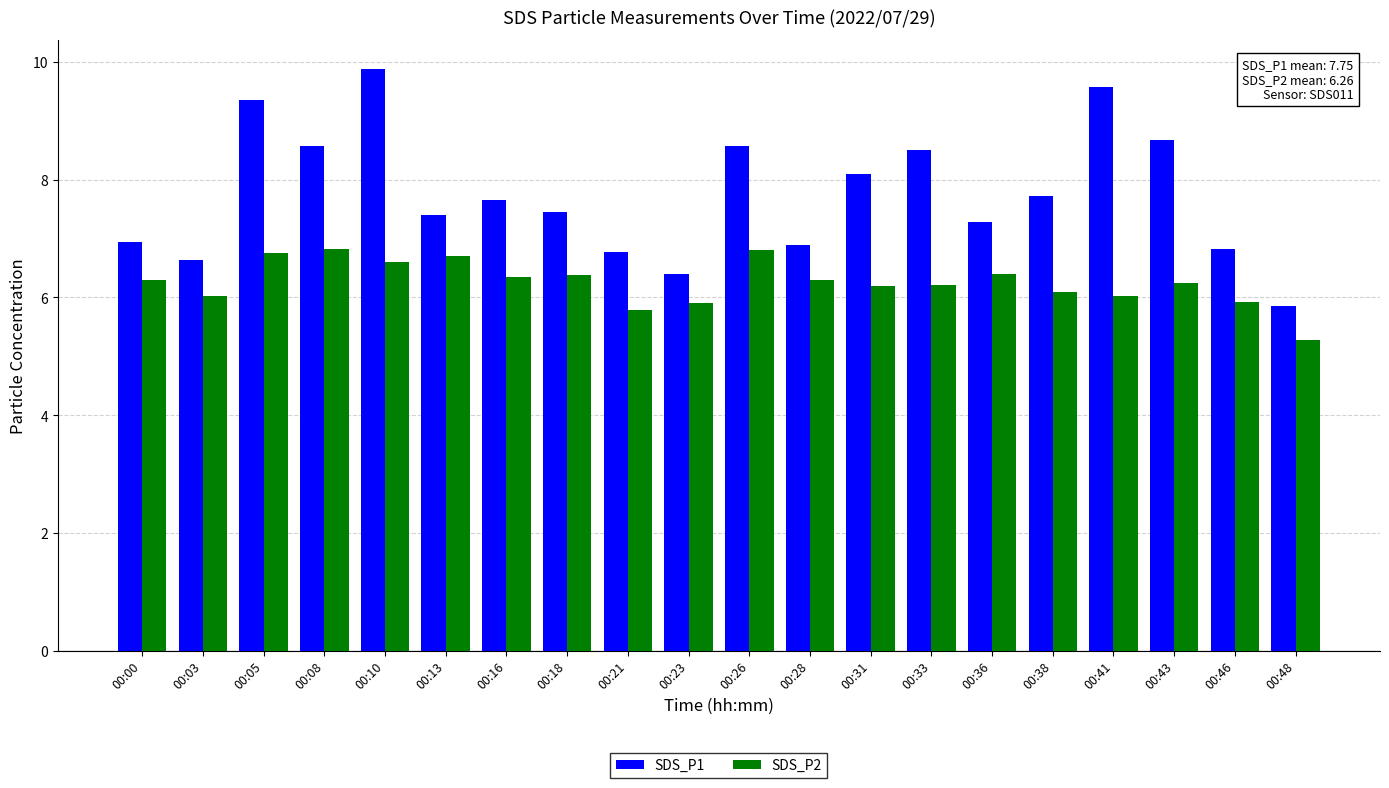

List the series in order of their overall mean, highest first.

SDS_P1, SDS_P2